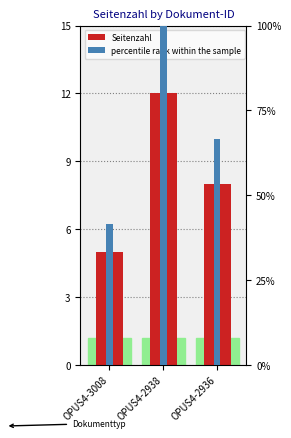

Is it true that percentile rank within the sample equals 41.7 at OPUS4-3008?

True